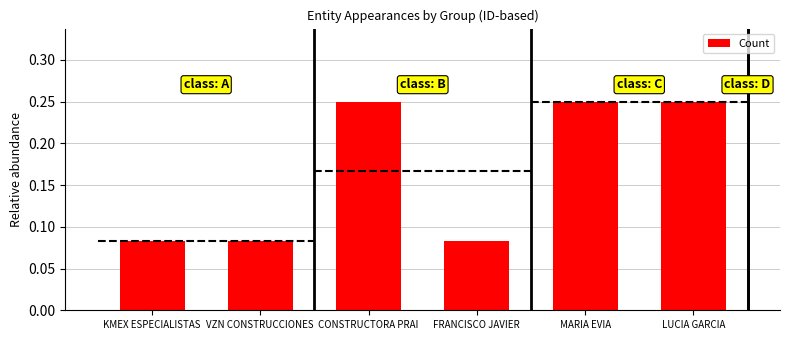

Is it true that the value at KMEX ESPECIALISTAS is 0.0?

False